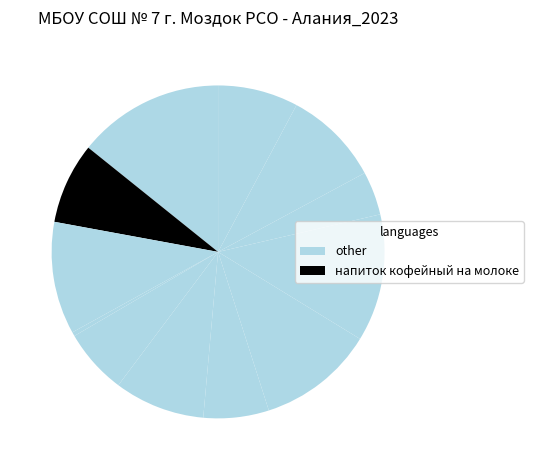

Is there a majority slice in this chart?

No